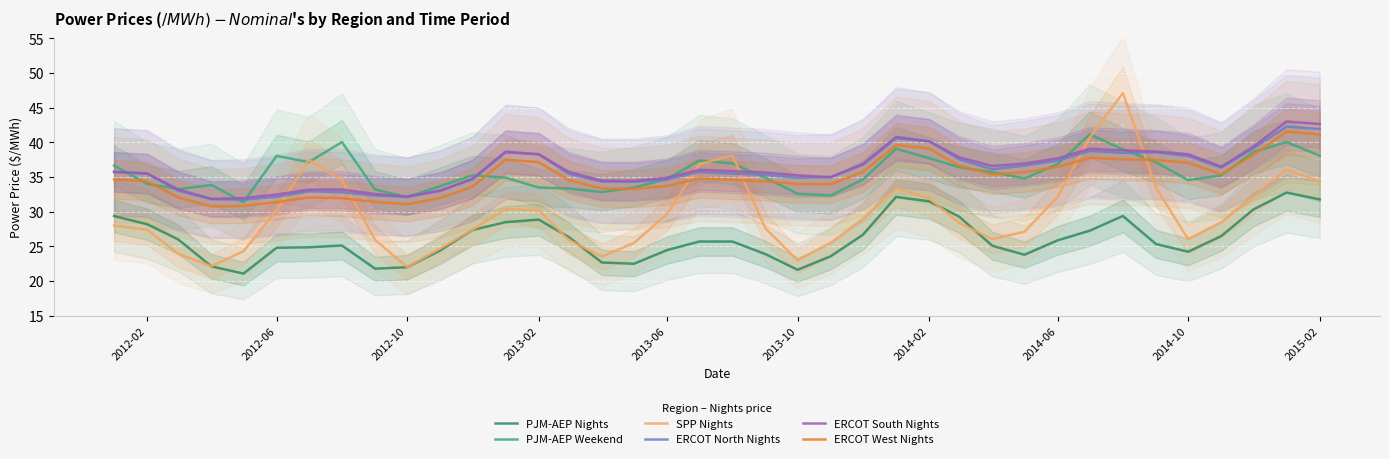

Is it true that ERCOT North Nights equals 59.7 at 2014-06?

False